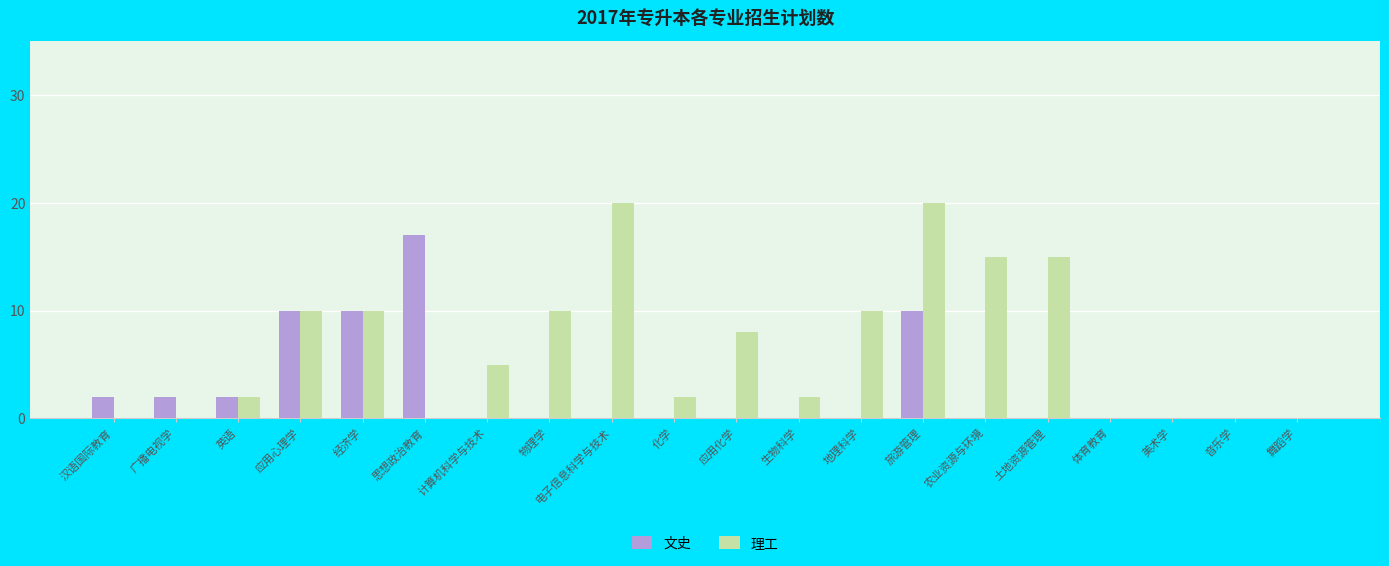

The 理工 series shows -8 at 美术学. True or false?

False